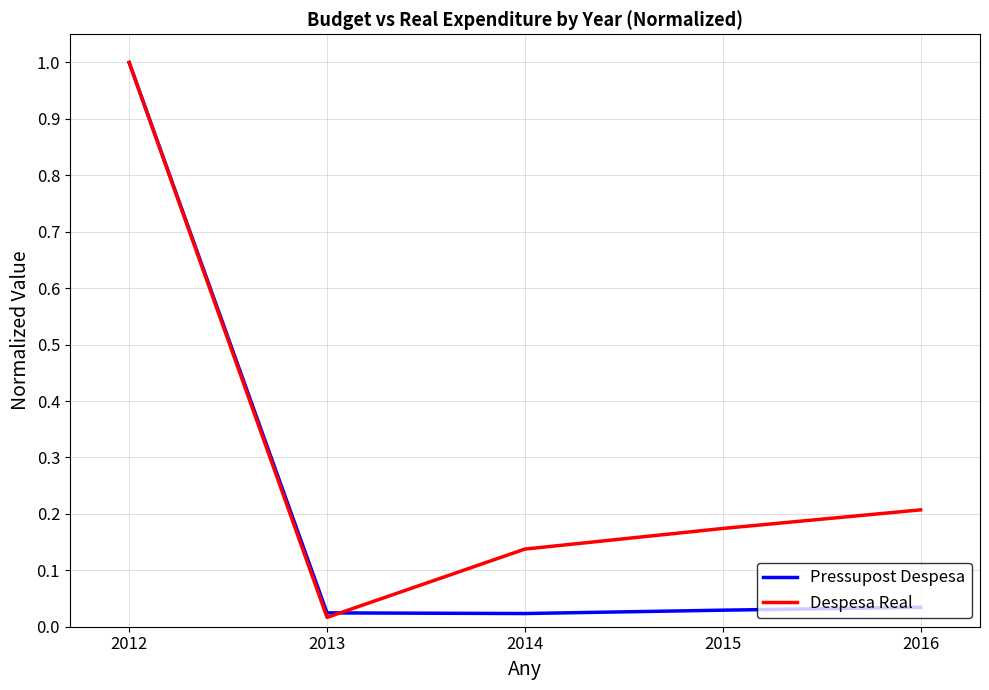

Which series has the largest total across all categories?

Despesa Real